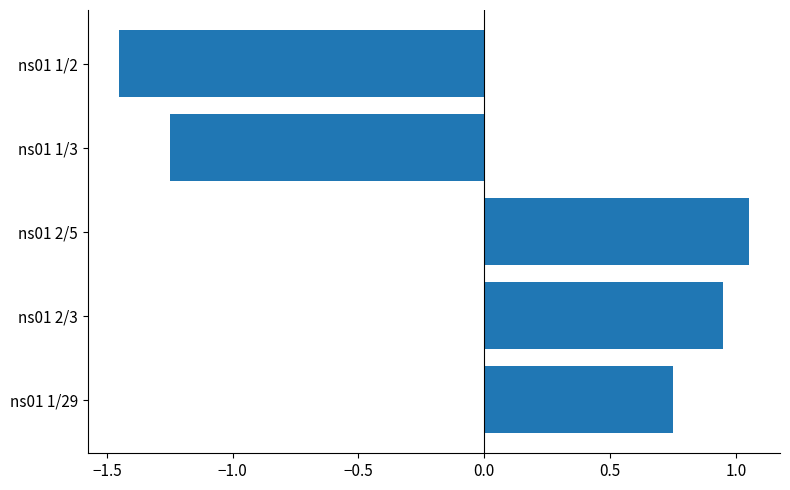

Rank the categories by value from lowest to highest.

ns01 1/2, ns01 1/3, ns01 1/29, ns01 2/3, ns01 2/5